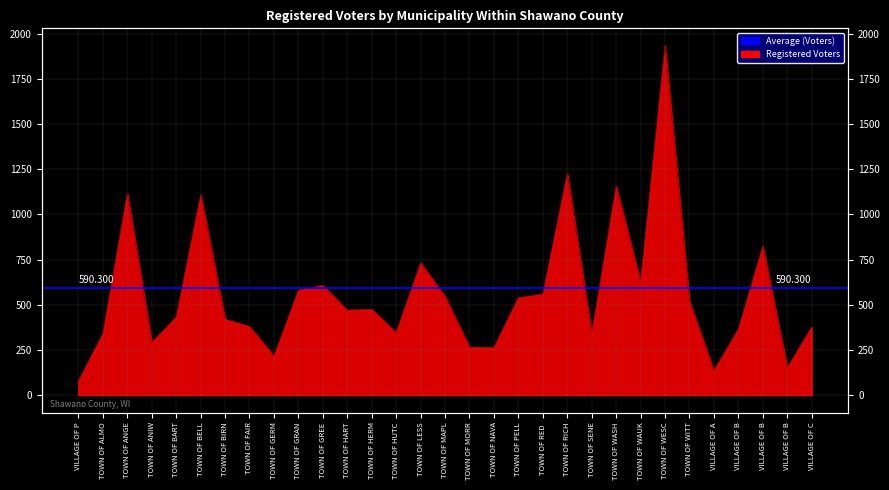

Which category has the highest value across all series?

TOWN OF WESC